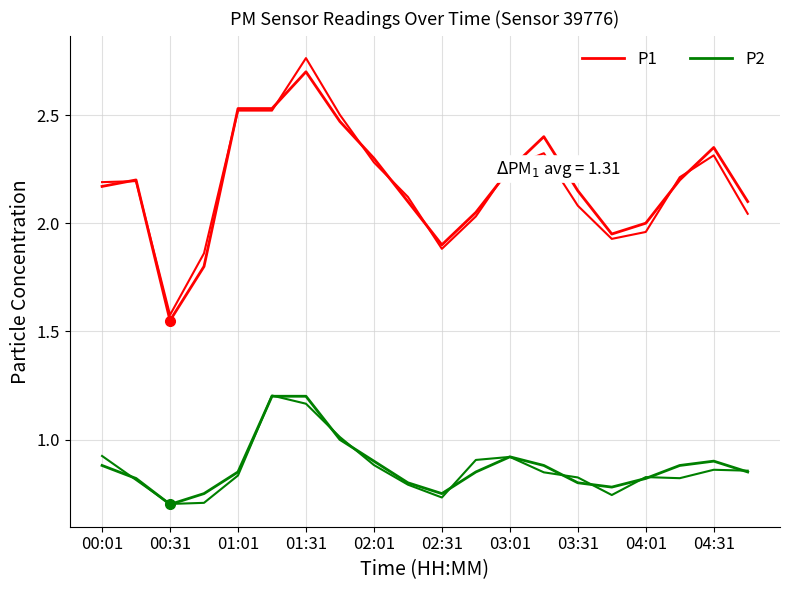

Does the chart display data point markers on the line(s)?

No